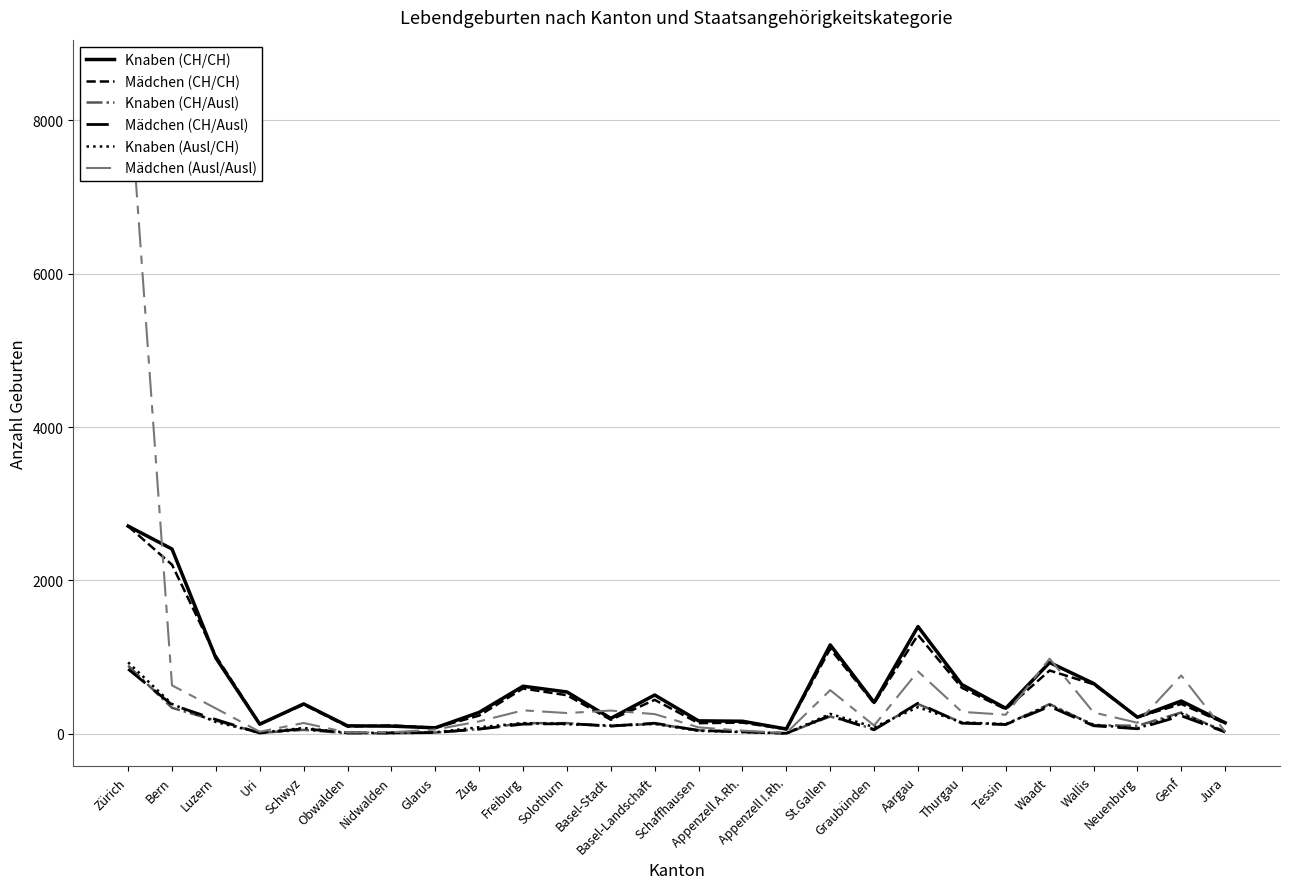

Which category has the highest value in the Knaben (Ausl/CH) series?

Zürich